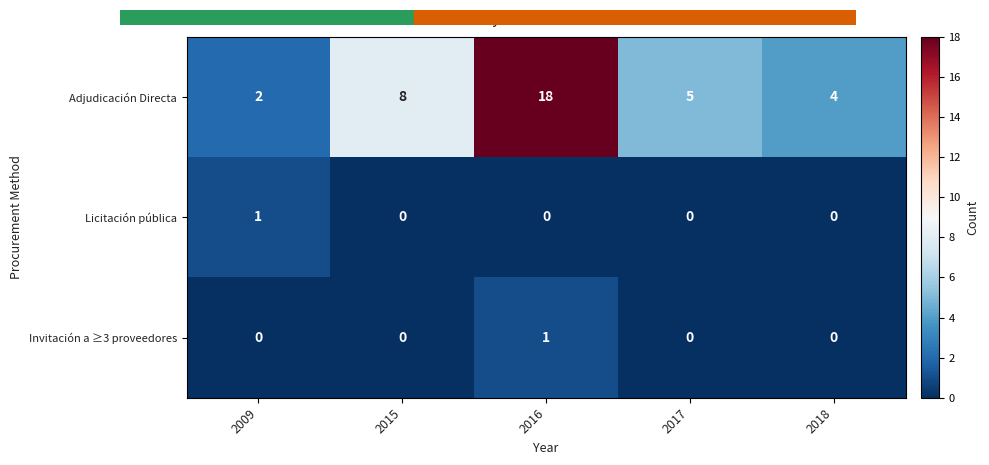

What is the total value across all series at 2016?

19